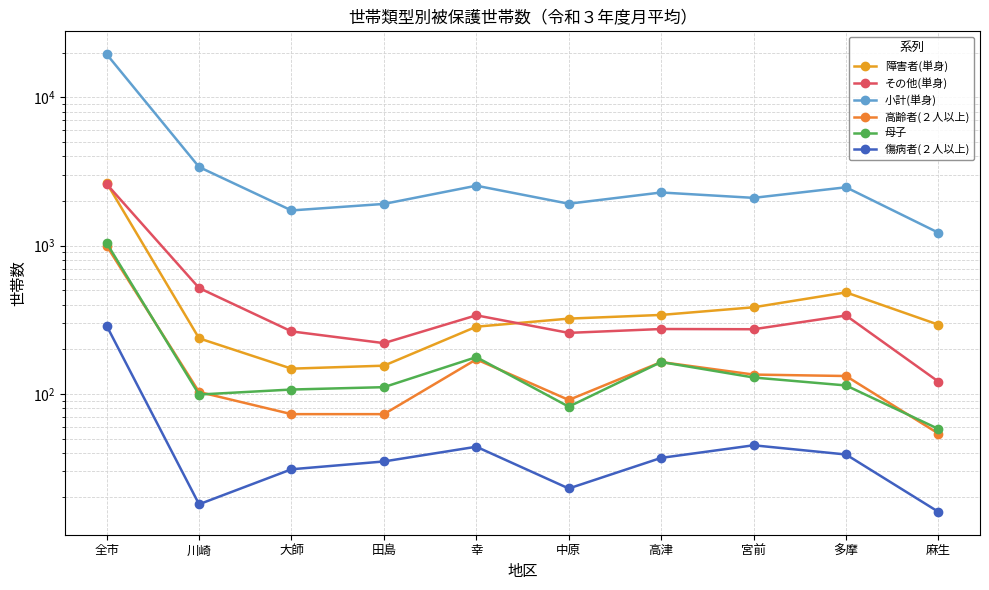

What are all the series names shown in the legend?

障害者(単身), その他(単身), 小計(単身), 高齢者(２人以上), 母子, 傷病者(２人以上)